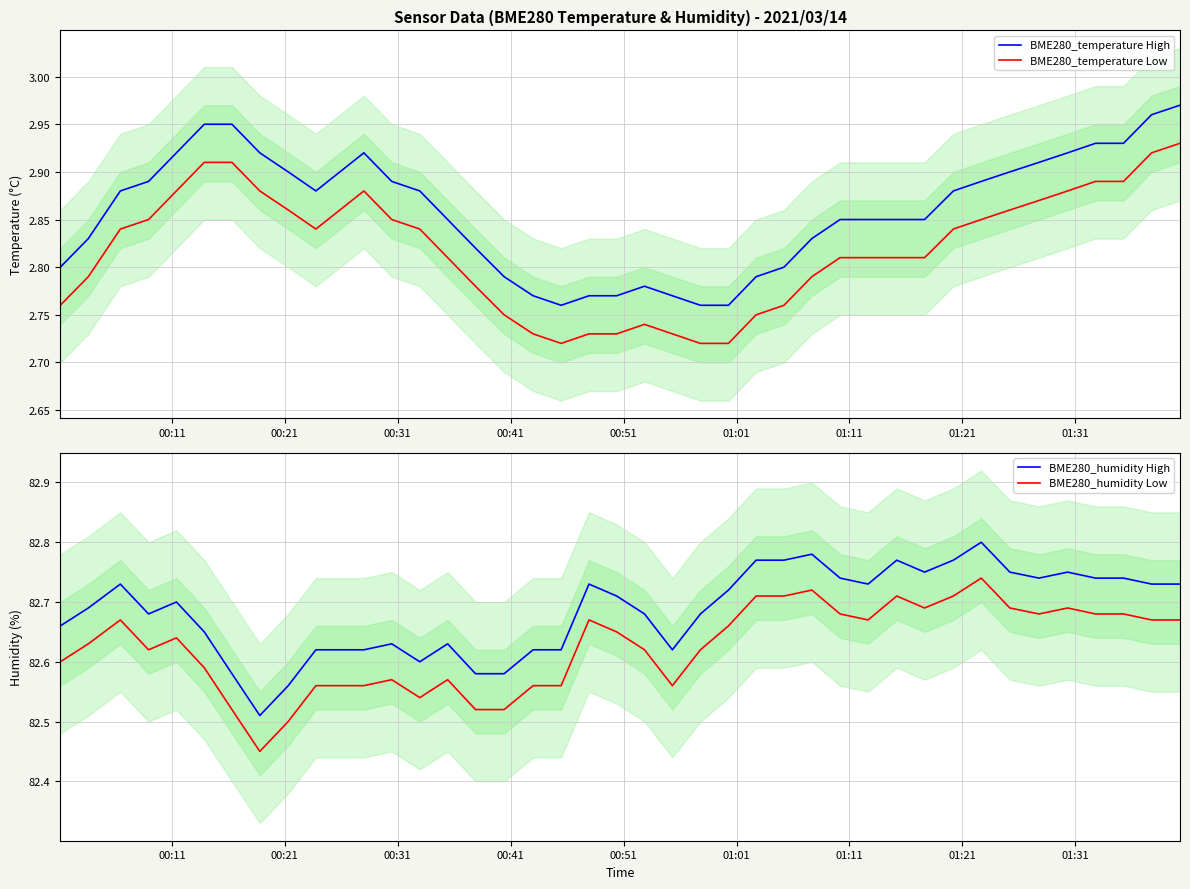

True or false: BME280_humidity High and BME280_humidity Low intersect in this chart.

False